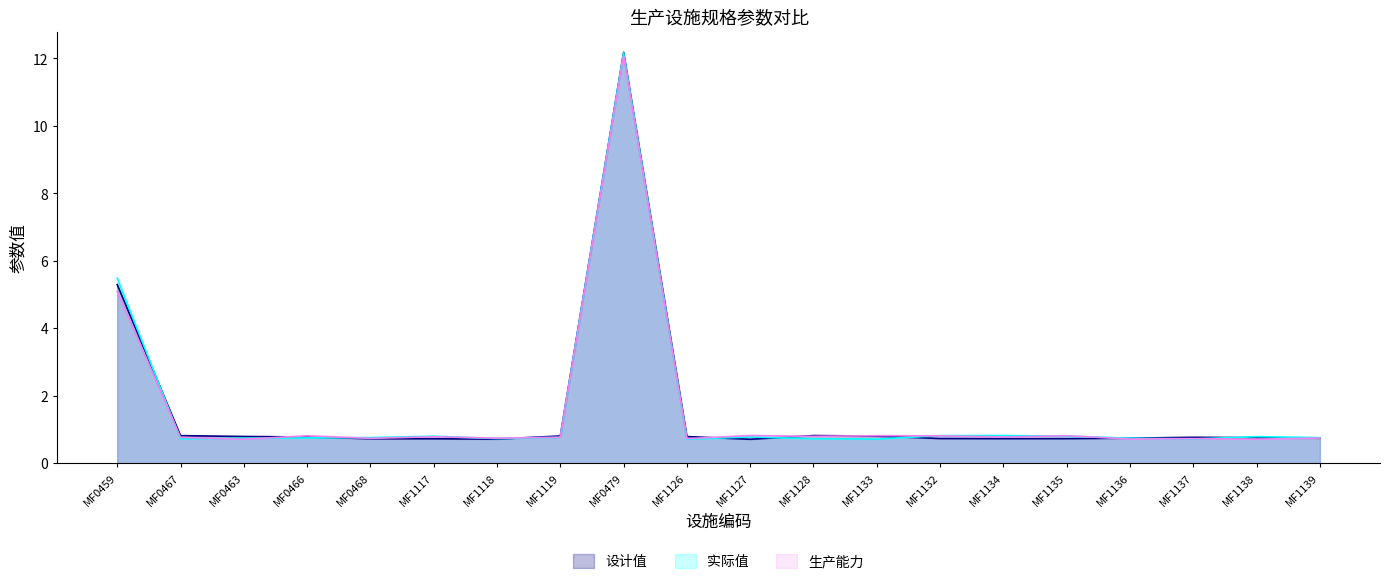

Where is 设计值 nearest to the value 6?

MF0459